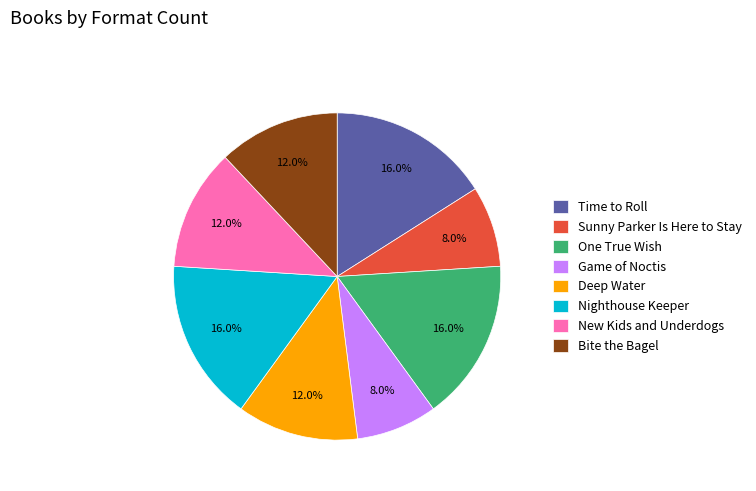

Is Game of Noctis the majority of the pie?

No